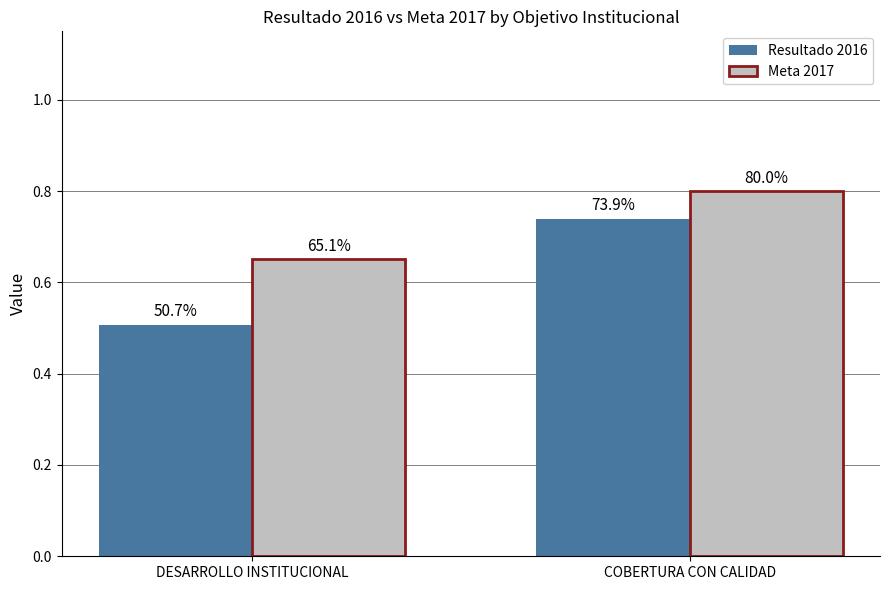

Reading left to right, transcribe all the data shown in this chart.

Resultado 2016: DESARROLLO INSTITUCIONAL=0.5	COBERTURA CON CALIDAD=0.7
Meta 2017: DESARROLLO INSTITUCIONAL=0.7	COBERTURA CON CALIDAD=0.8